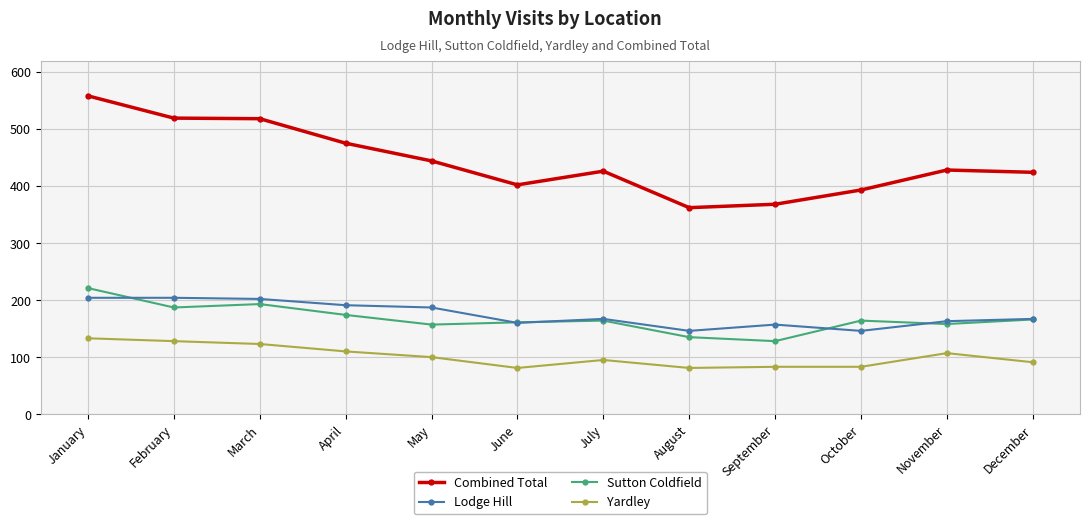

How many data points does each series have?

12